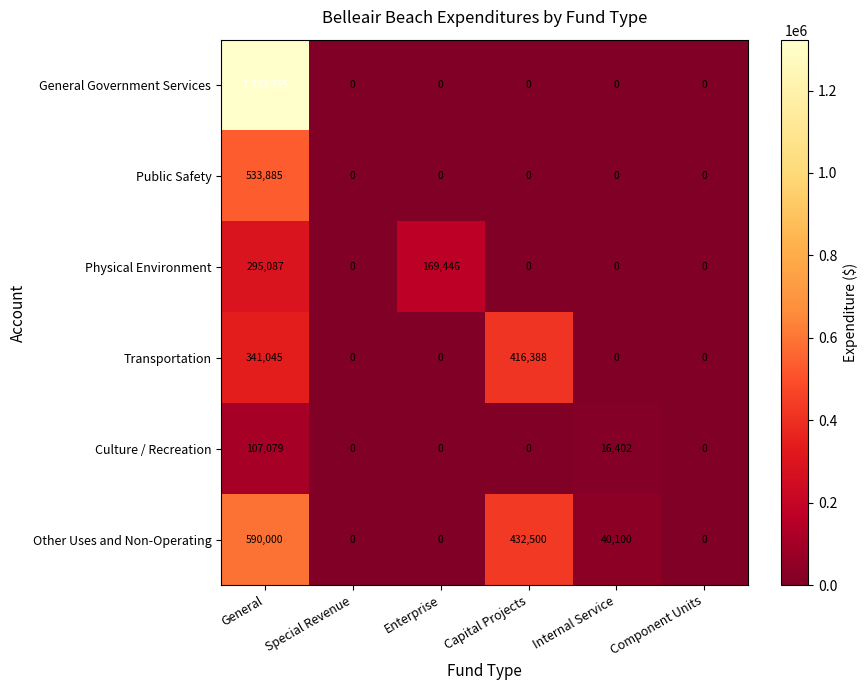

Is it true that Public Safety equals 0 at Internal Service?

True